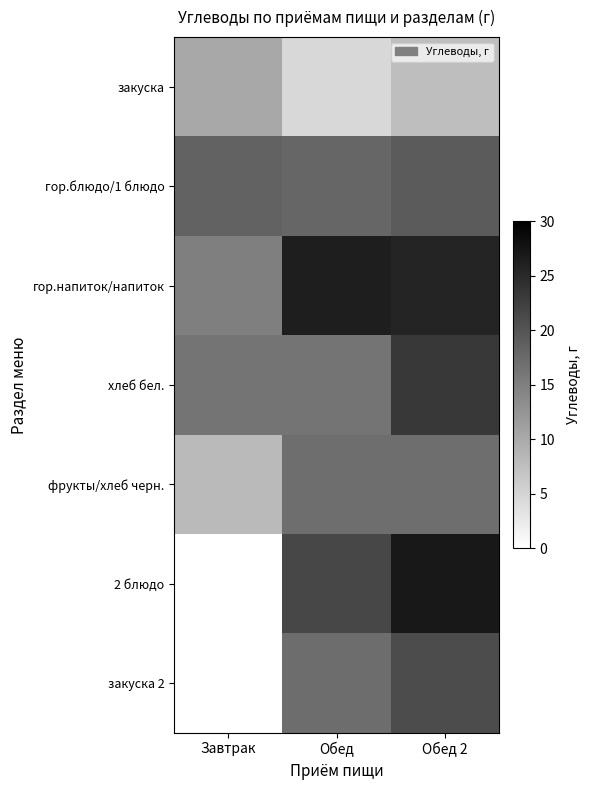

Which category has the highest value in the гор.напиток/напиток series?

Обед